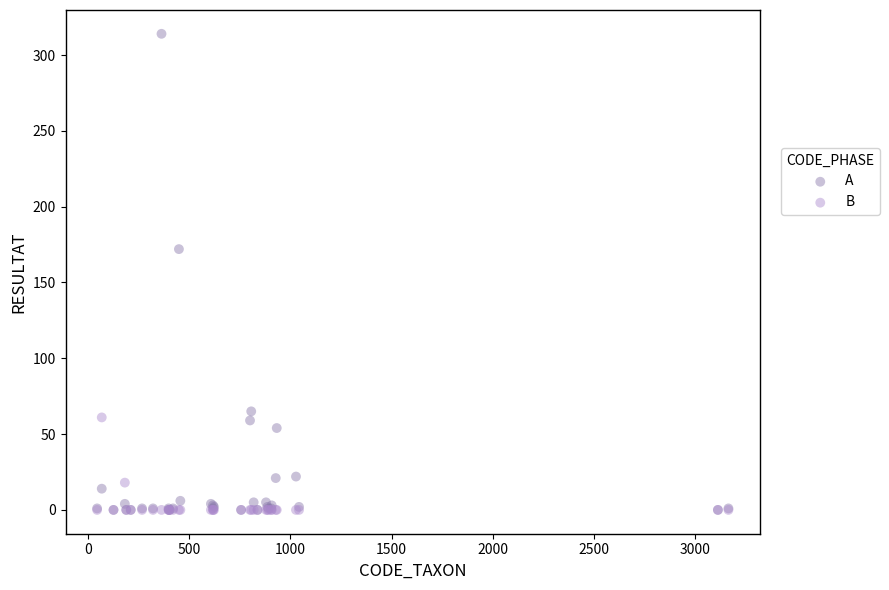

Across all series, what Y value is closest to 157?

172